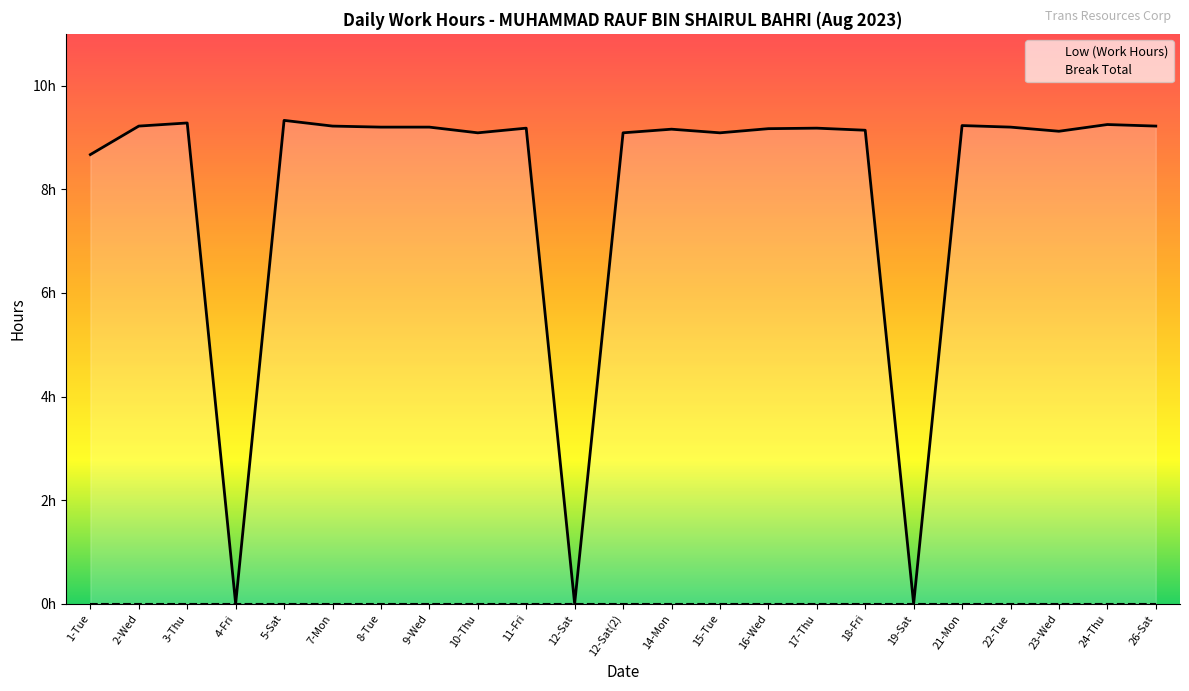

Reading left to right, extract all data points from this chart.

Low (Work Hours): 1-Tue=8.7	2-Wed=9.2	3-Thu=9.3	4-Fri=0.0	5-Sat=9.3	7-Mon=9.2	8-Tue=9.2	9-Wed=9.2	10-Thu=9.1	11-Fri=9.2	12-Sat=0.0	12-Sat(2)=9.1	14-Mon=9.2	15-Tue=9.1	16-Wed=9.2	17-Thu=9.2	18-Fri=9.1	19-Sat=0.0	21-Mon=9.2	22-Tue=9.2	23-Wed=9.1	24-Thu=9.2	26-Sat=9.2
Break Total: 1-Tue=0.0	2-Wed=0.0	3-Thu=0.0	4-Fri=0.0	5-Sat=0.0	7-Mon=0.0	8-Tue=0.0	9-Wed=0.0	10-Thu=0.0	11-Fri=0.0	12-Sat=0.0	12-Sat(2)=0.0	14-Mon=0.0	15-Tue=0.0	16-Wed=0.0	17-Thu=0.0	18-Fri=0.0	19-Sat=0.0	21-Mon=0.0	22-Tue=0.0	23-Wed=0.0	24-Thu=0.0	26-Sat=0.0